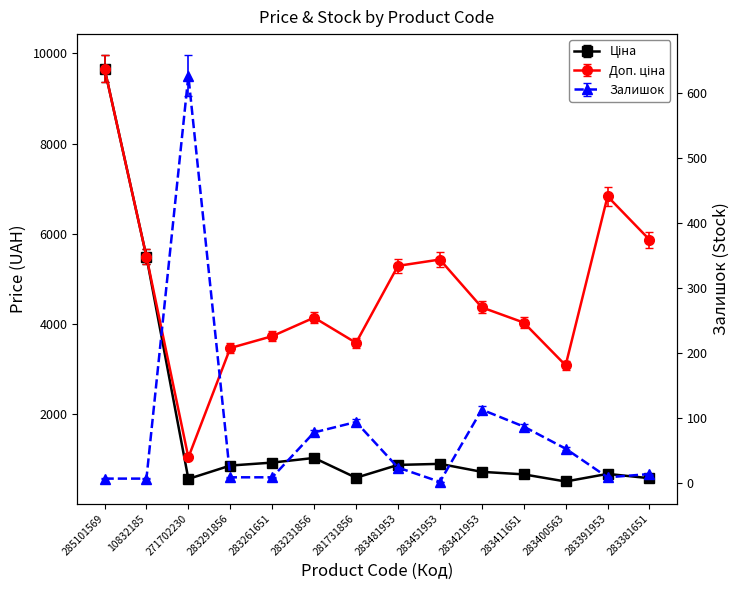

What is the spread (max minus min) of values at 281731856?

3385.1